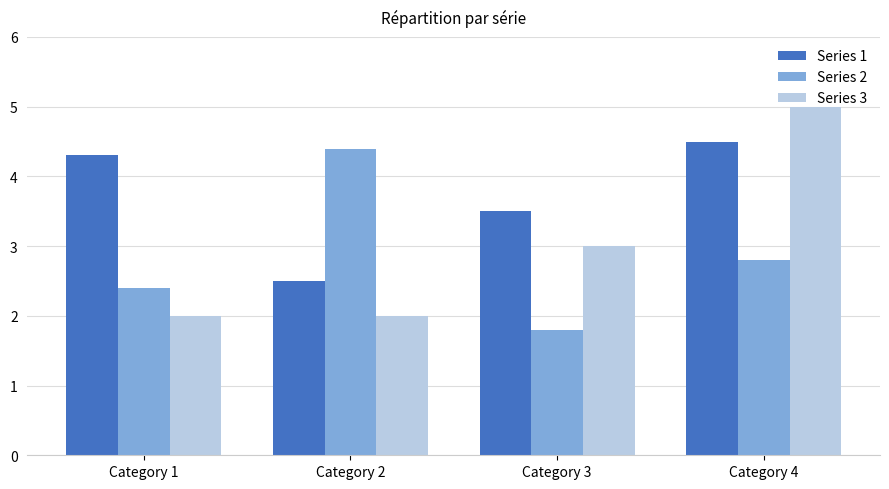

How many bars are there in each group?

3